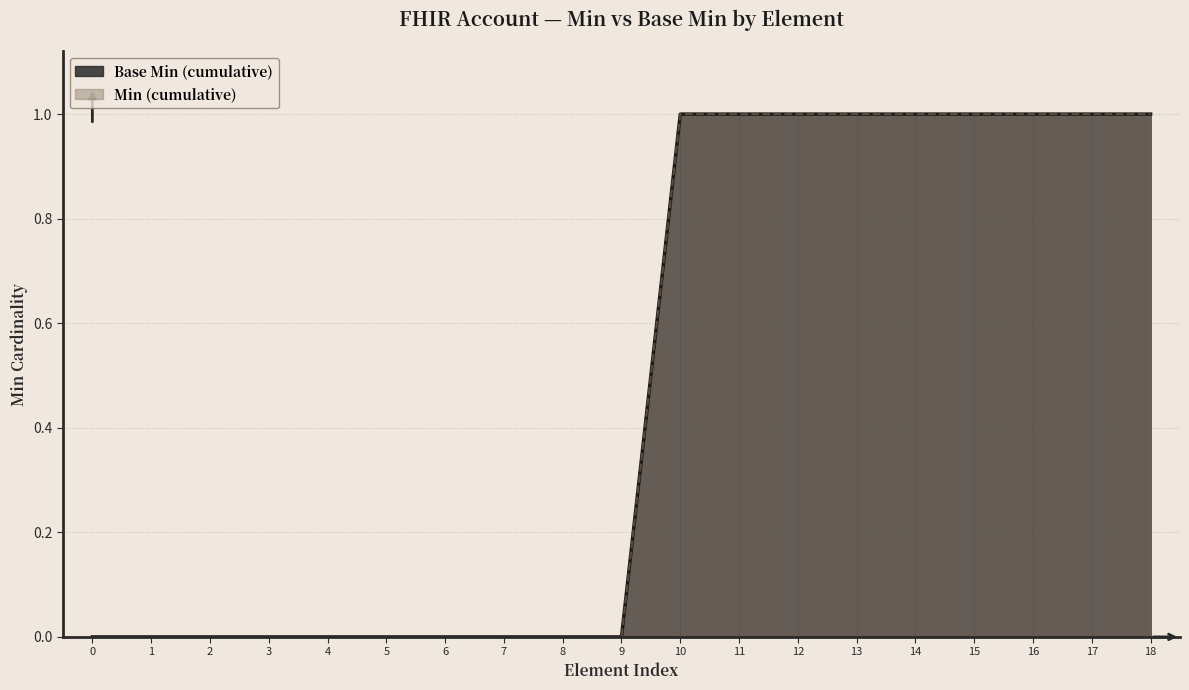

Which series has the widest spread of values?

Min